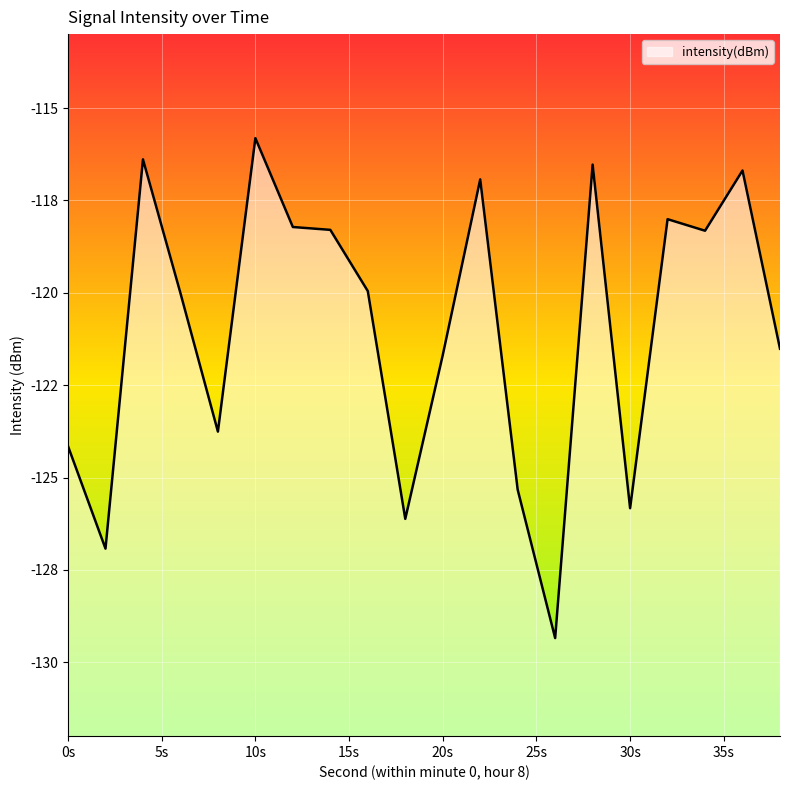

Does the chart display data point markers on the line(s)?

No